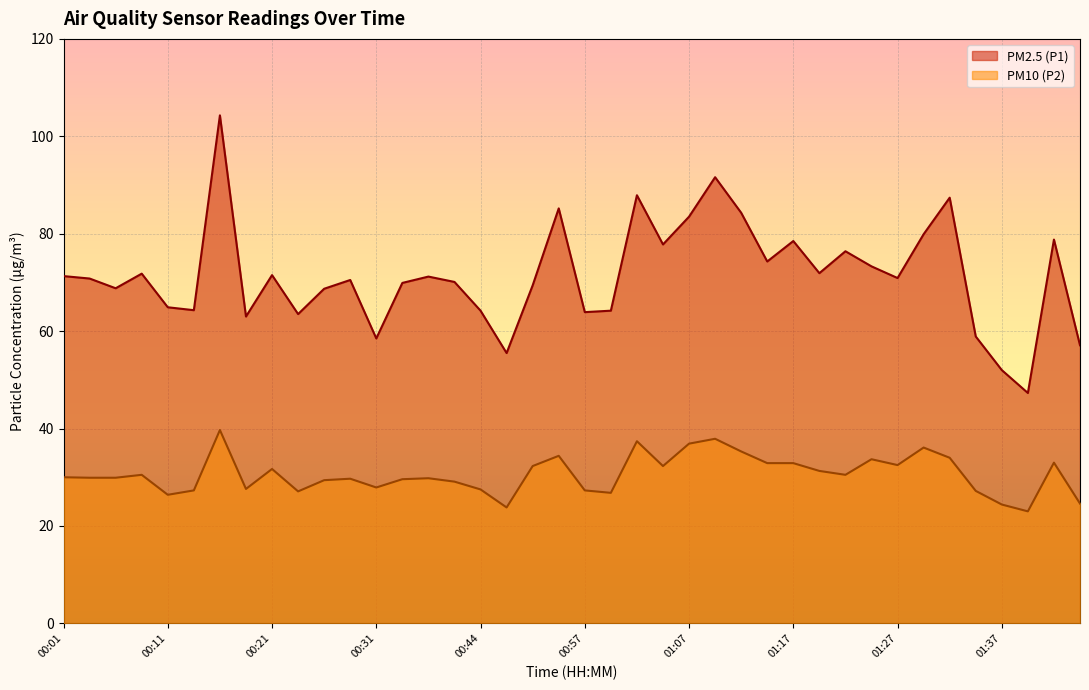

How many lines are shown in the chart?

2